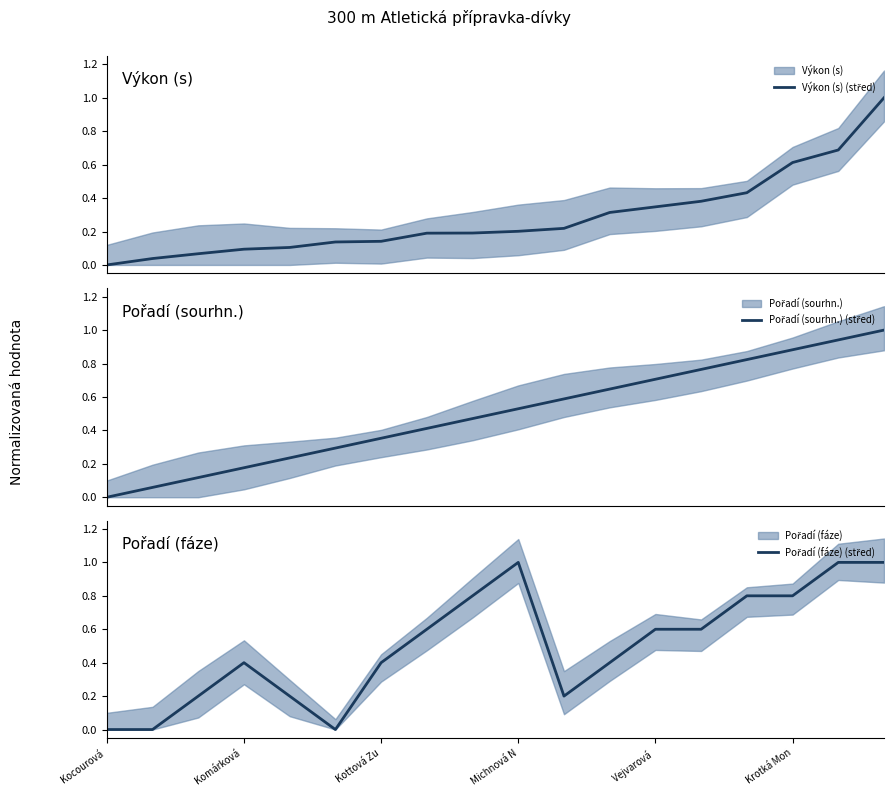

How many values in the Pořadí (fáze) (střed) series exceed 0?

15